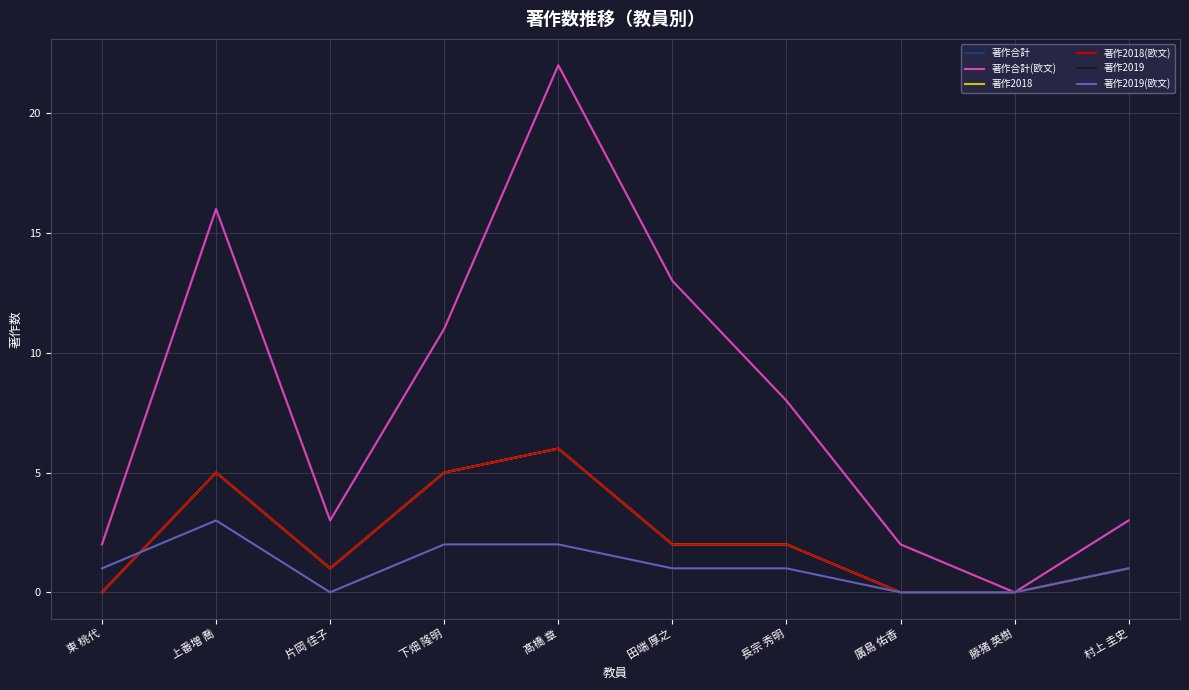

Which series has the widest spread of values?

著作合計